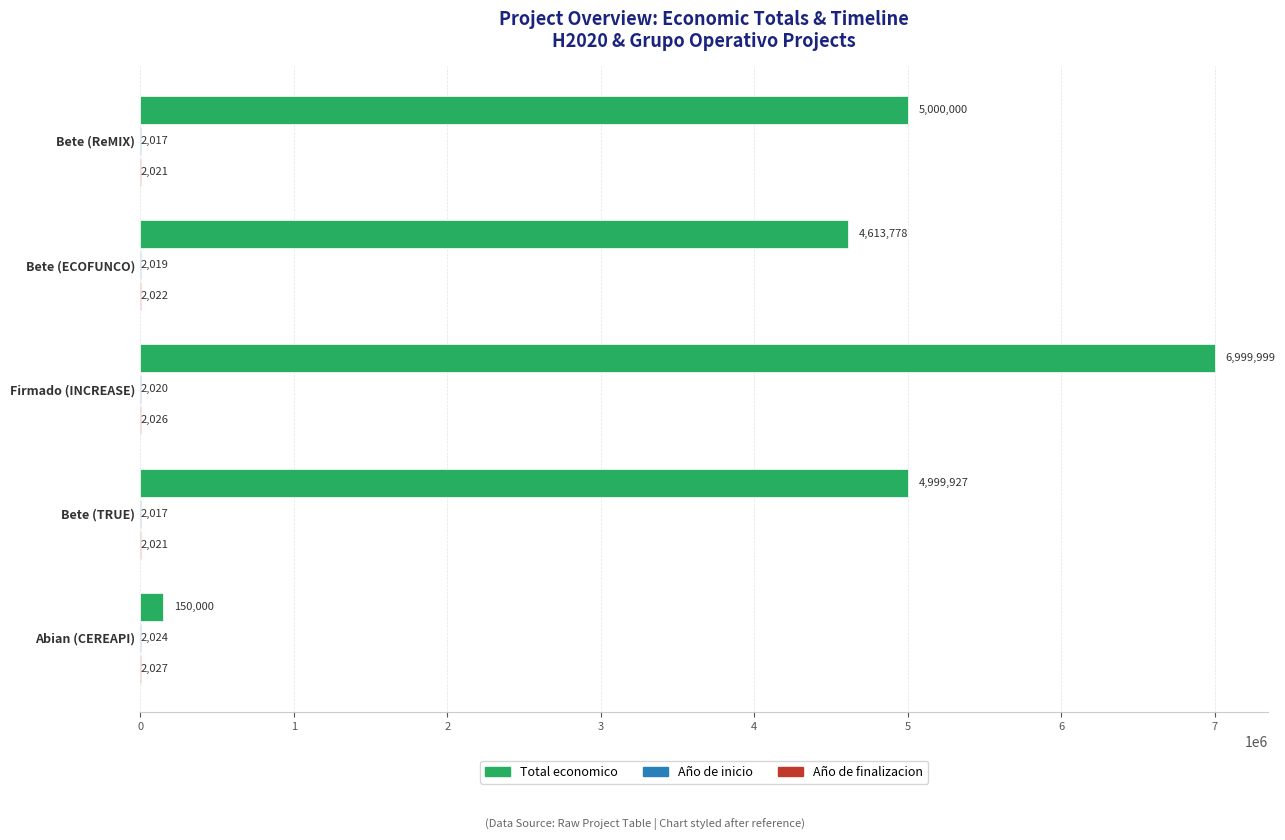

What is the average value of the Total economico series?

4352741